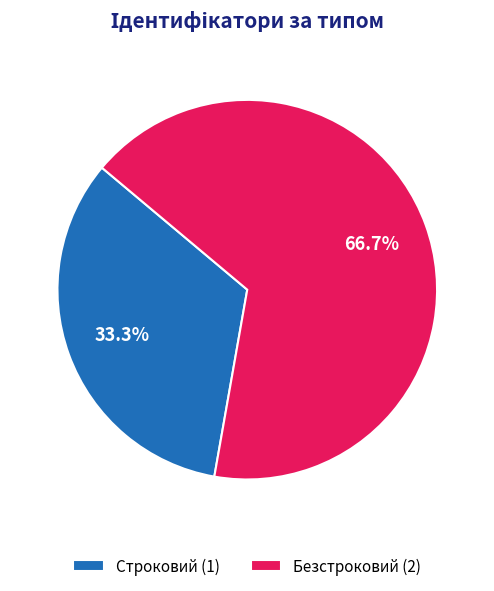

True or false: Безстроковий accounts for 67% of the total.

True